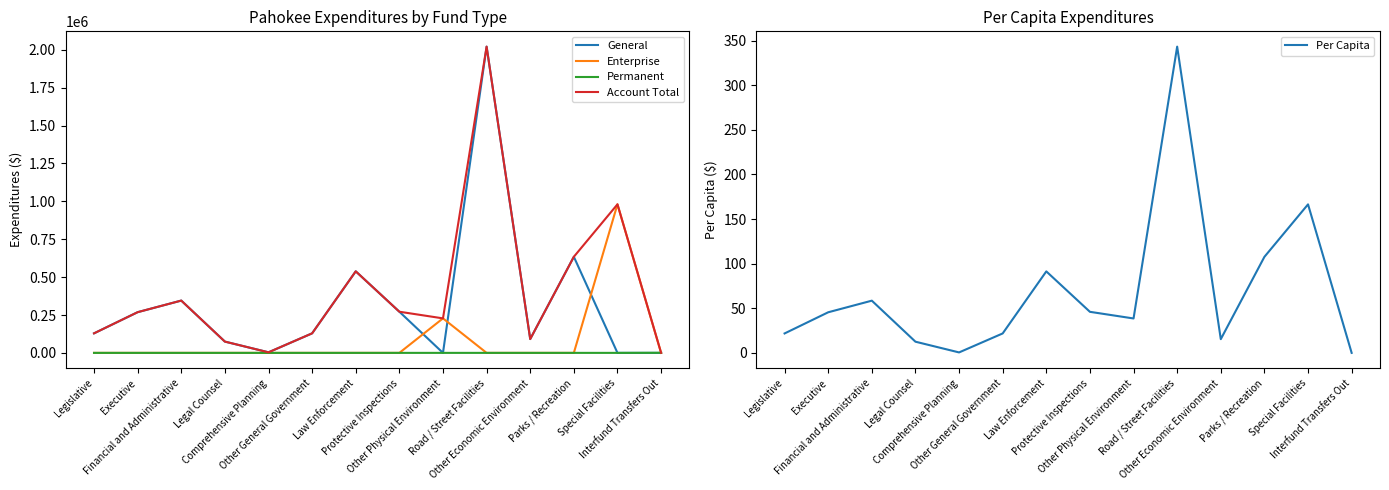

Between Legal Counsel and Comprehensive Planning, which series saw the biggest shift?

General